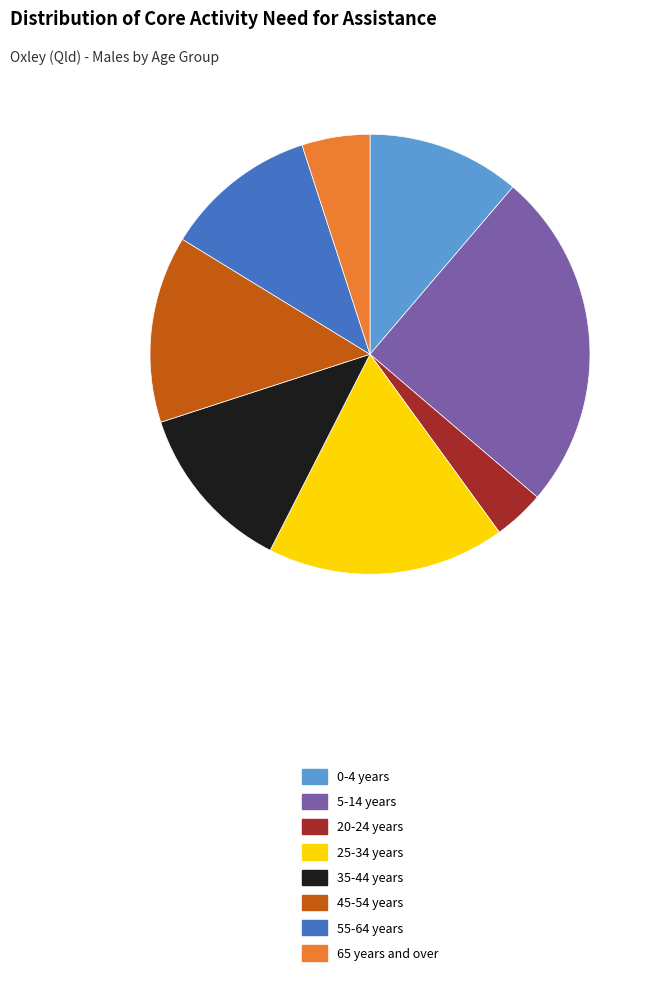

Which has a higher value, 45-54 years or 35-44 years?

45-54 years